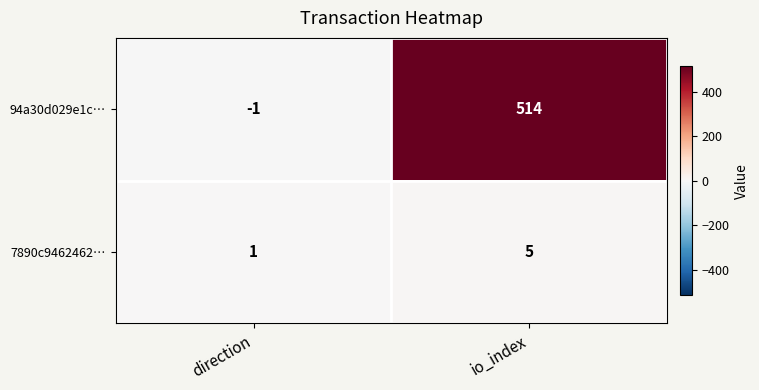

The value of 94a30d029e1c… at direction is -1. True or false?

True